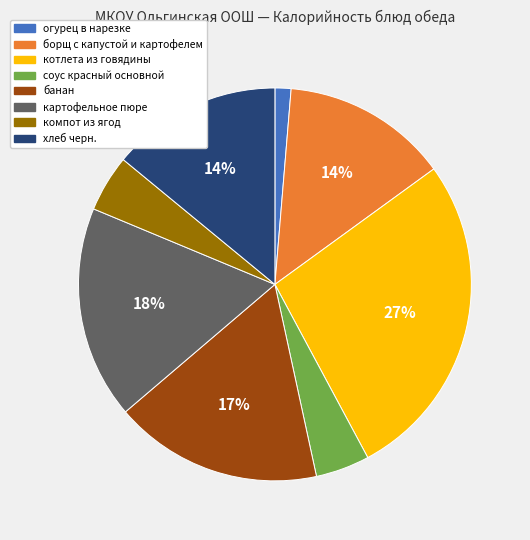

To the nearest percent, what percentage of the pie is борщ с капустой и картофелем?

14%